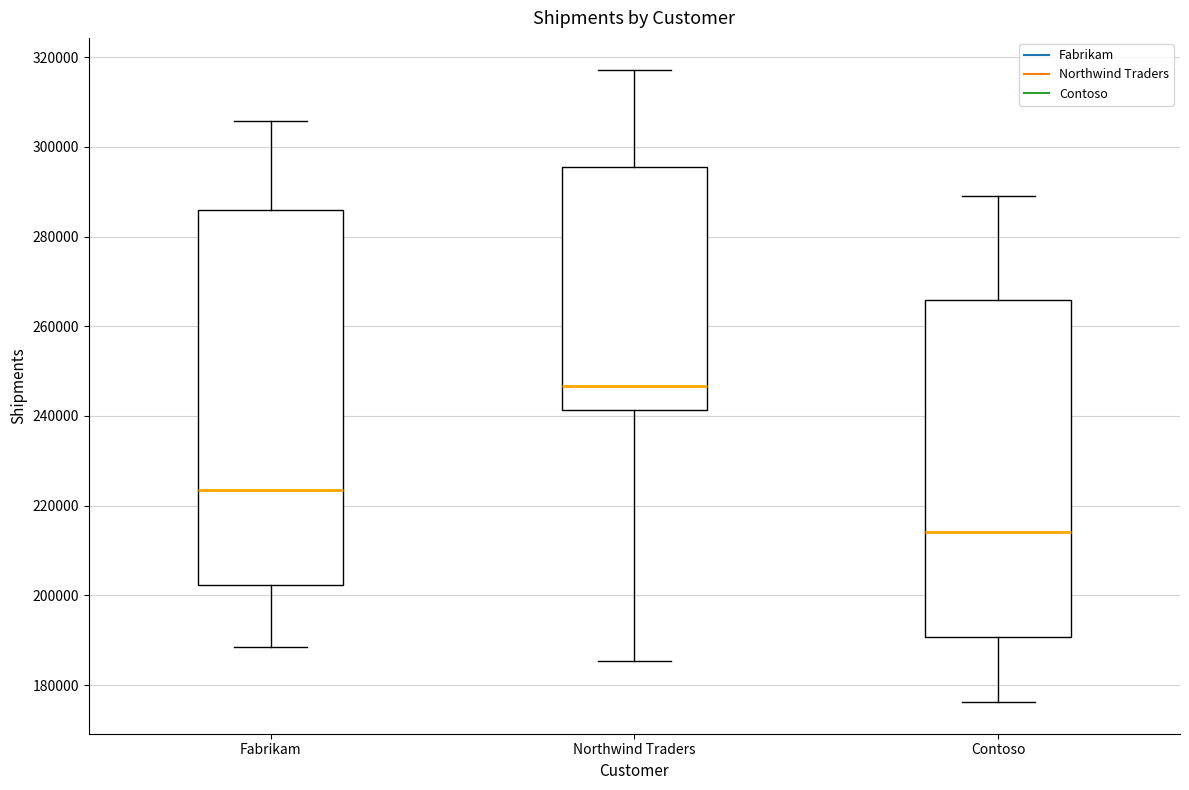

Where is the upper edge of the box for Contoso on the y-axis? The values are not printed on the chart, so give them approximately, as read against the axis.

266000